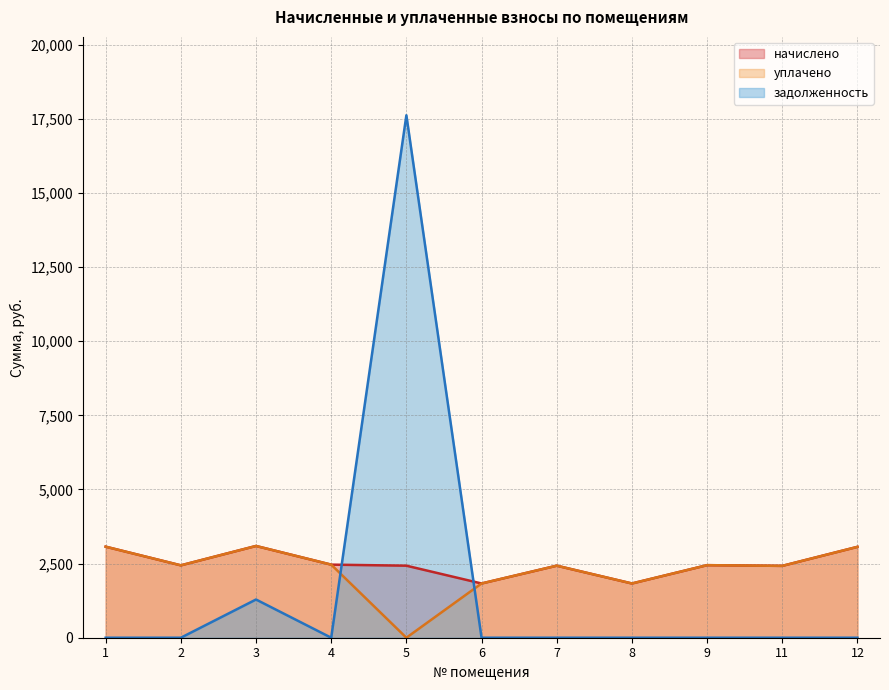

Between 4 and 6, which is larger?

4